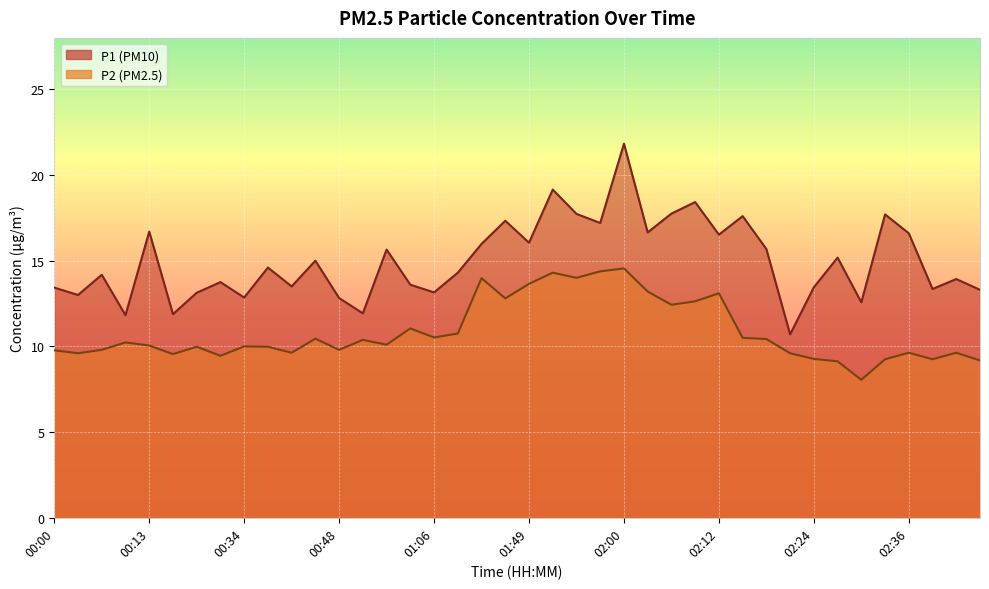

At which label does P1 first exceed 14?

00:08